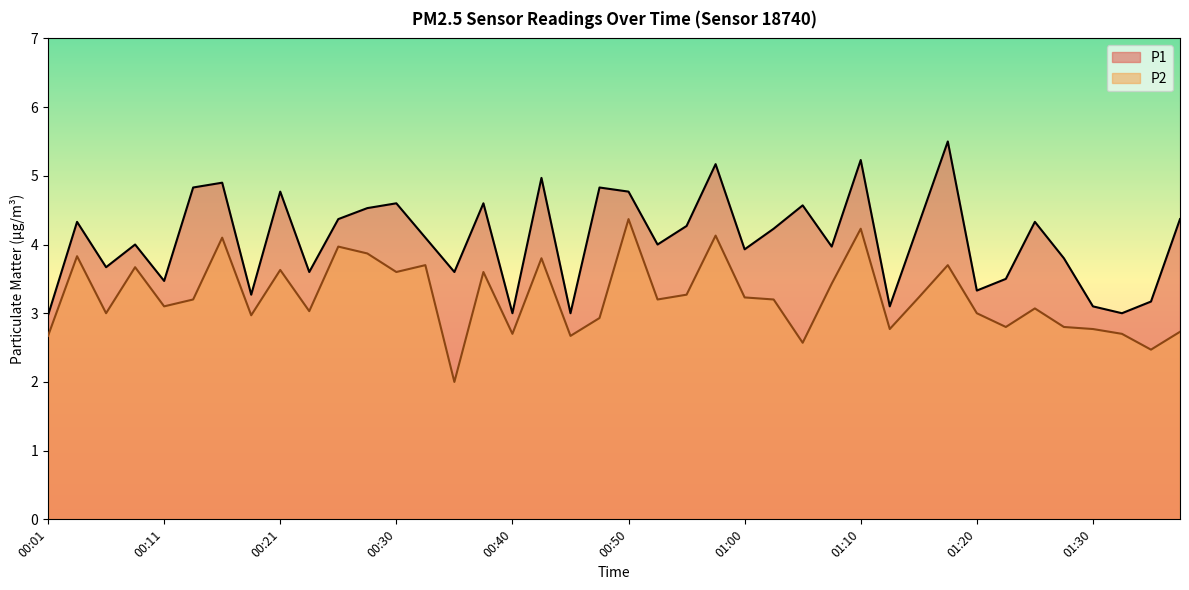

Which series has the largest range (max minus min)?

P1